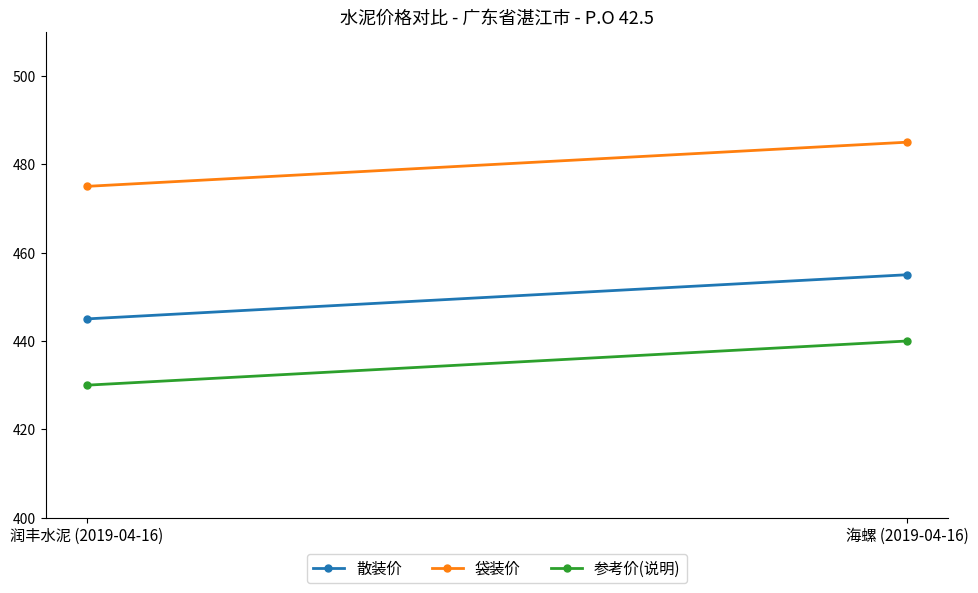

Between 海螺 (2019-04-16) and 润丰水泥 (2019-04-16), which is larger?

海螺 (2019-04-16)